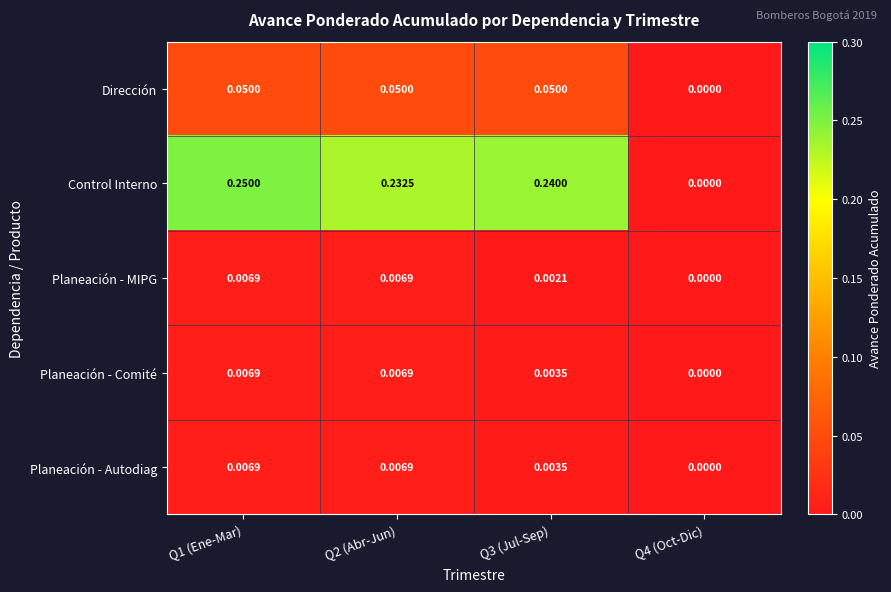

Which series has the widest spread of values?

Control Interno